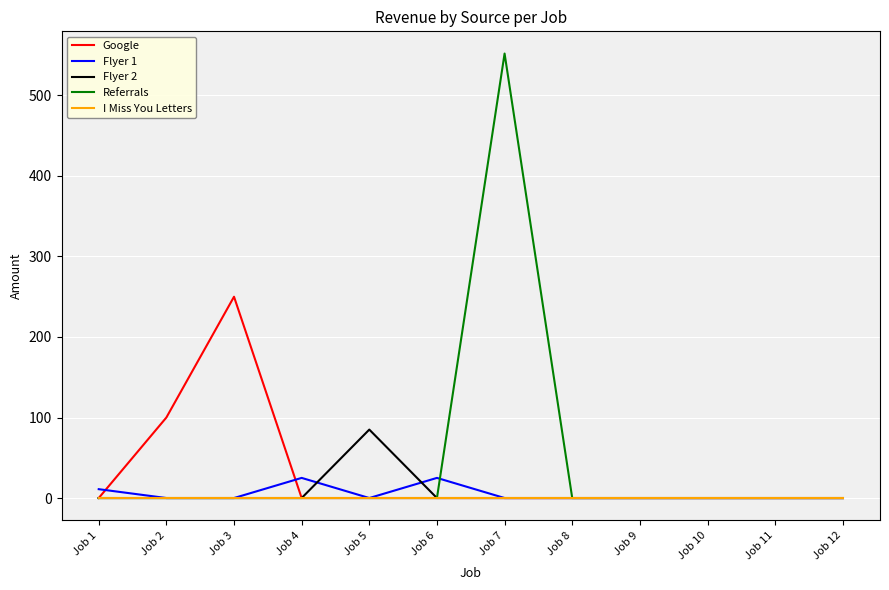

At which category does the chart reach its peak across all series?

Job 7